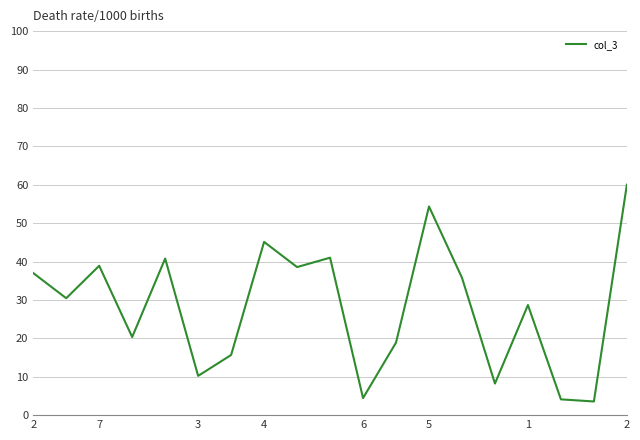

What is the minimum value shown in the chart?

3.6